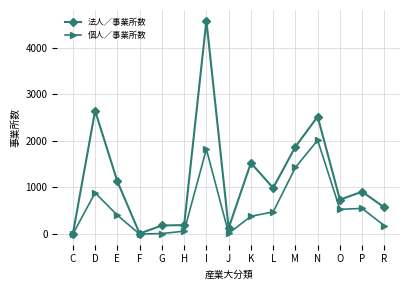

Which series changed the most between H and M?

法人／事業所数